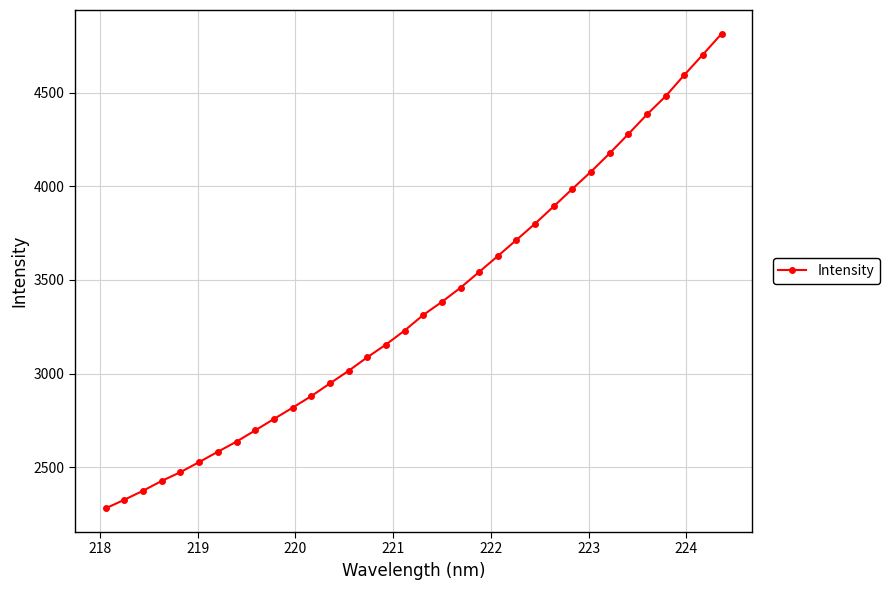

What is the average value?

3366.1